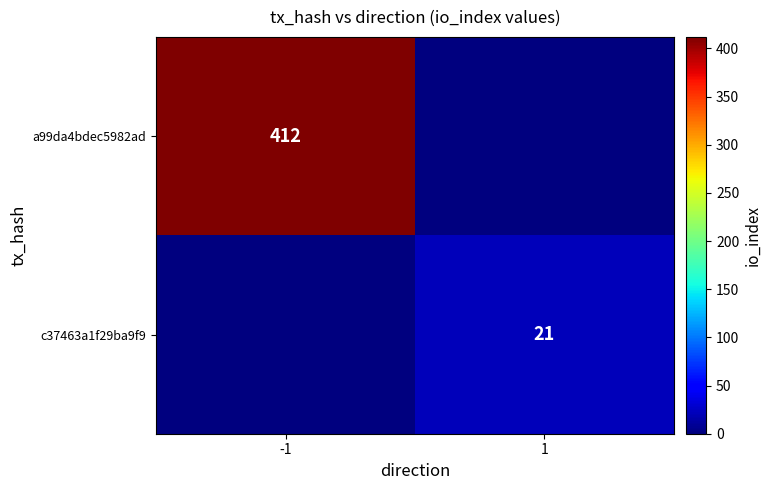

How many distinct data groups are displayed?

2